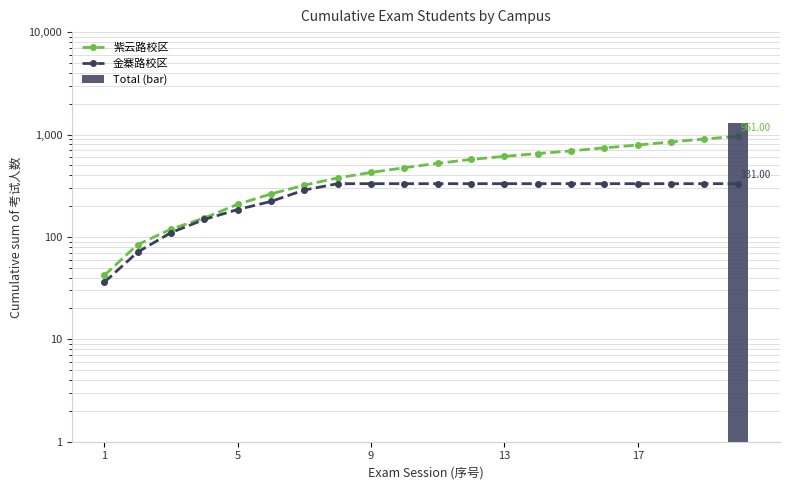

How many data points in 紫云路校区 are less than 523?

10